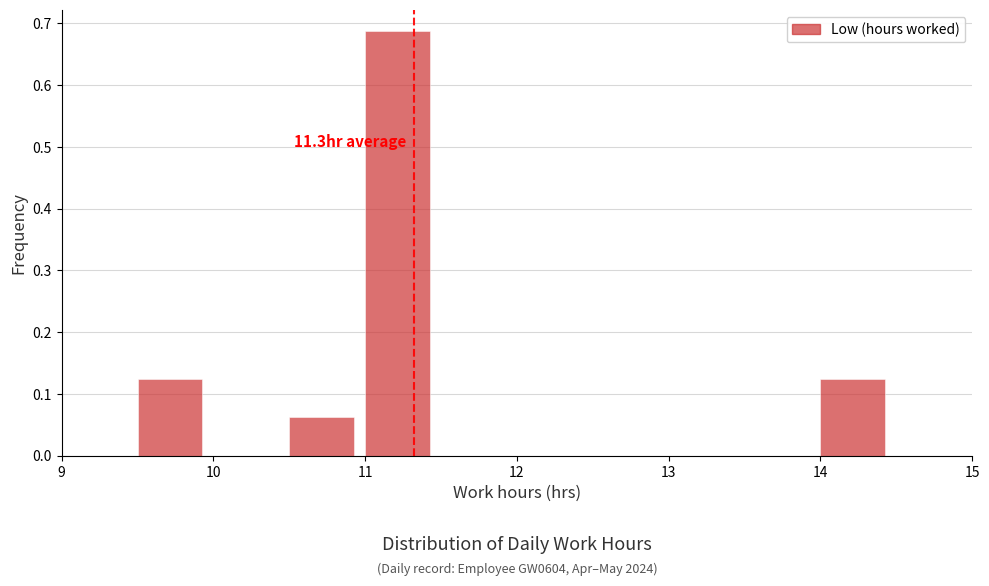

Which range on the x-axis has the tallest bar?

11.0 to 11.5